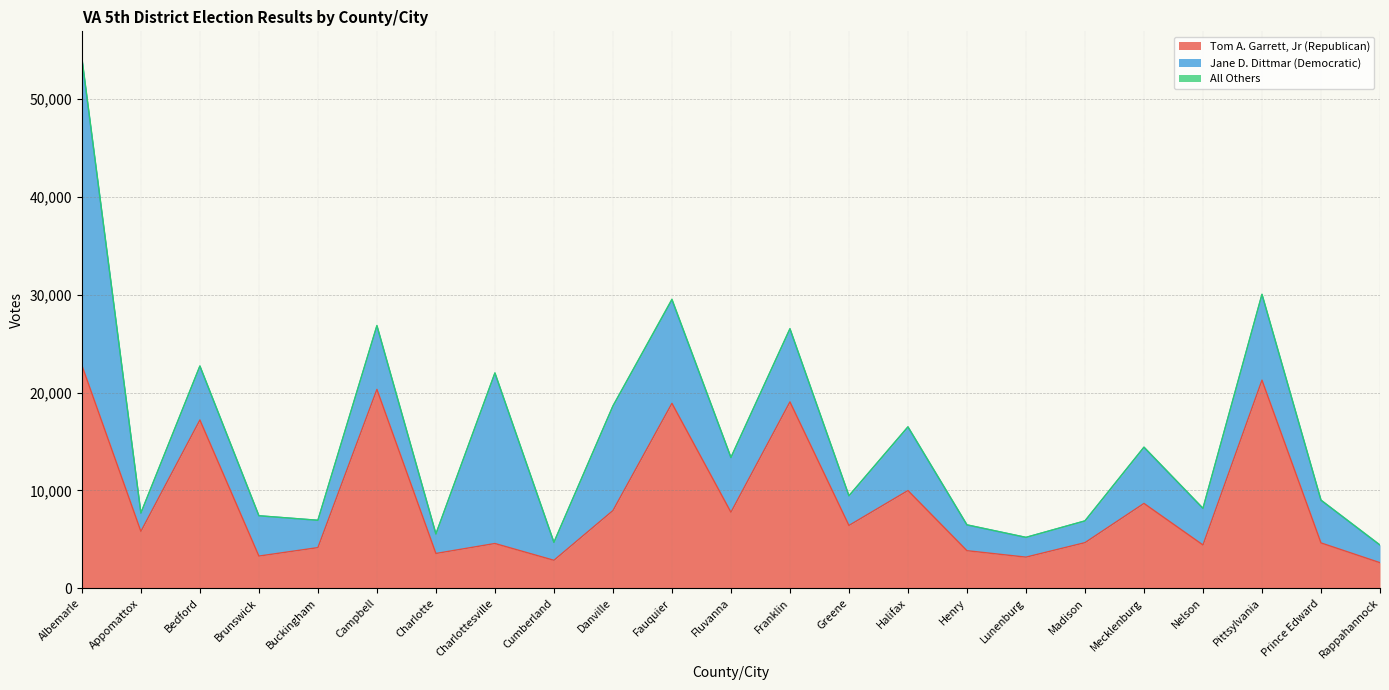

The value of Tom A. Garrett, Jr (Republican) at Brunswick is 1166. True or false?

False